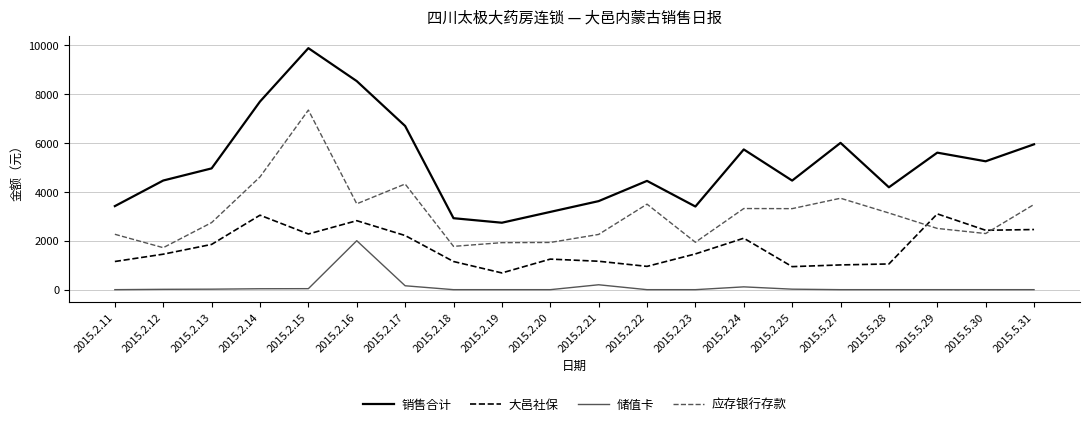

The 储值卡 series shows 1288.2 at 2015.2.22. True or false?

False